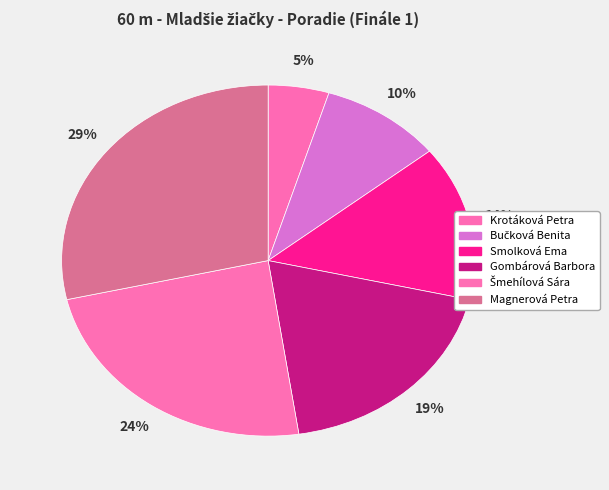

How many segments does this pie chart have?

6